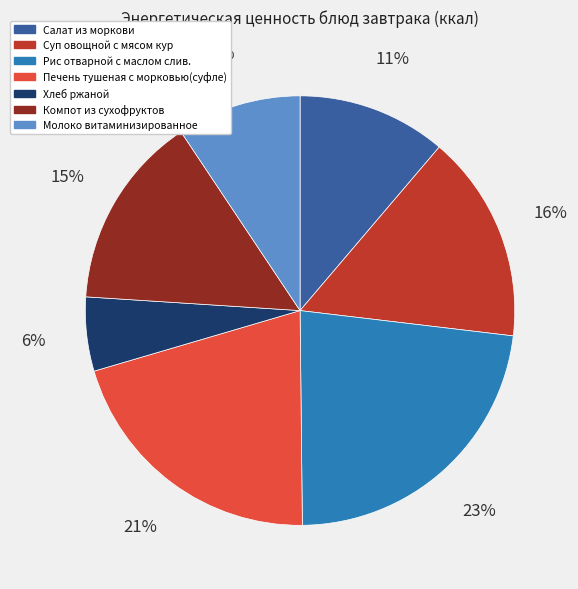

Does Рис отварной с маслом слив. represent more than half of the total?

No